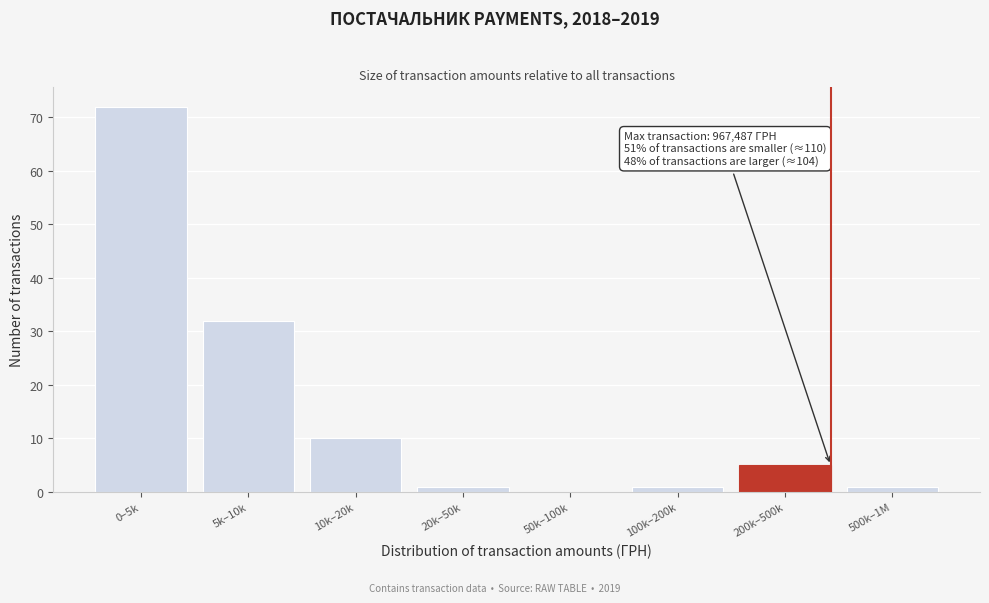

Reading right to left, transcribe all the data shown in this chart.

500k–1M=1	200k–500k=5	100k–200k=1	50k–100k=0	20k–50k=1	10k–20k=10	5k–10k=32	0–5k=72